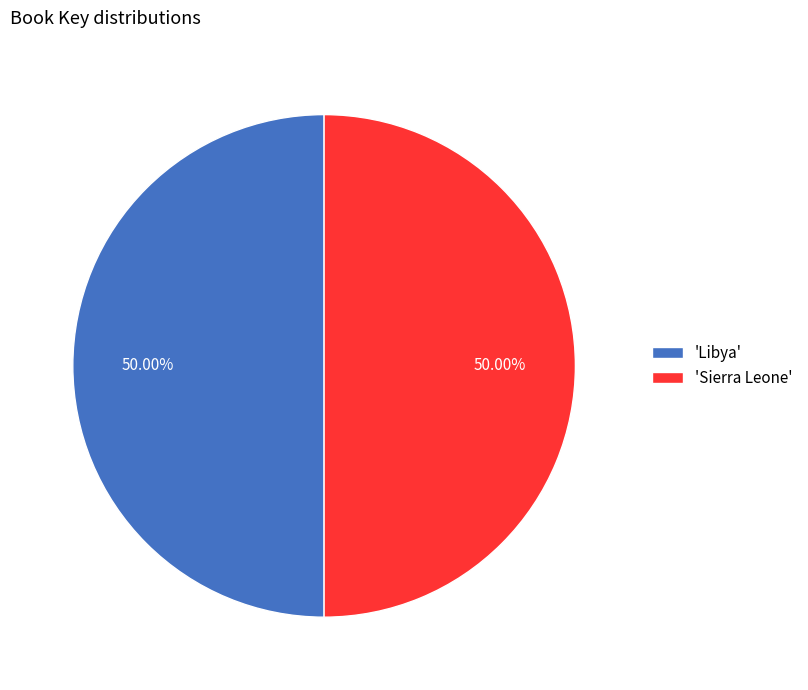

How many segments does this pie chart have?

2